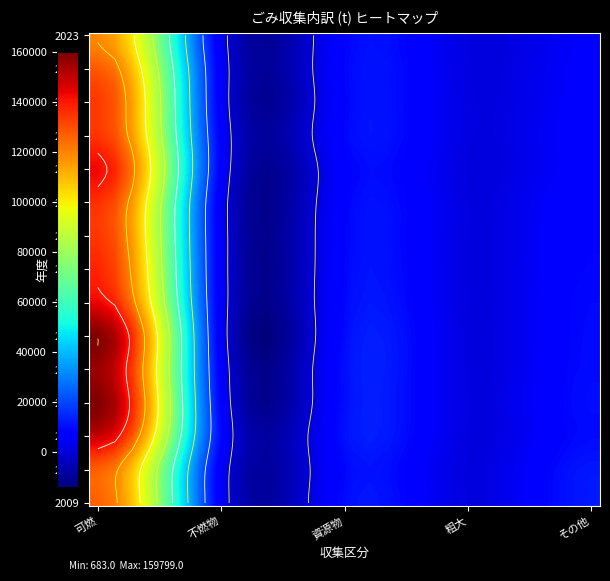

The value of 2022 at その他 is 5839. True or false?

True